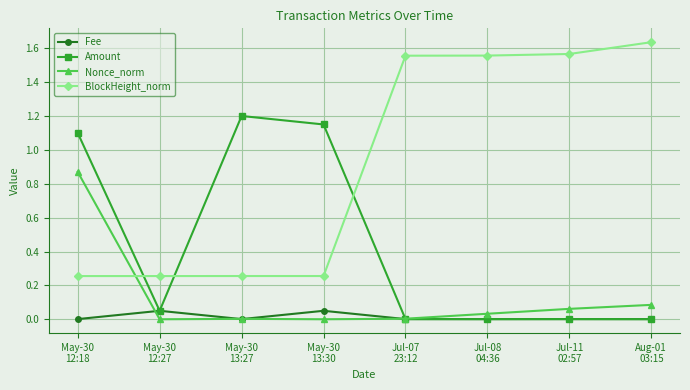

Which series has the largest range (max minus min)?

BlockHeight_norm